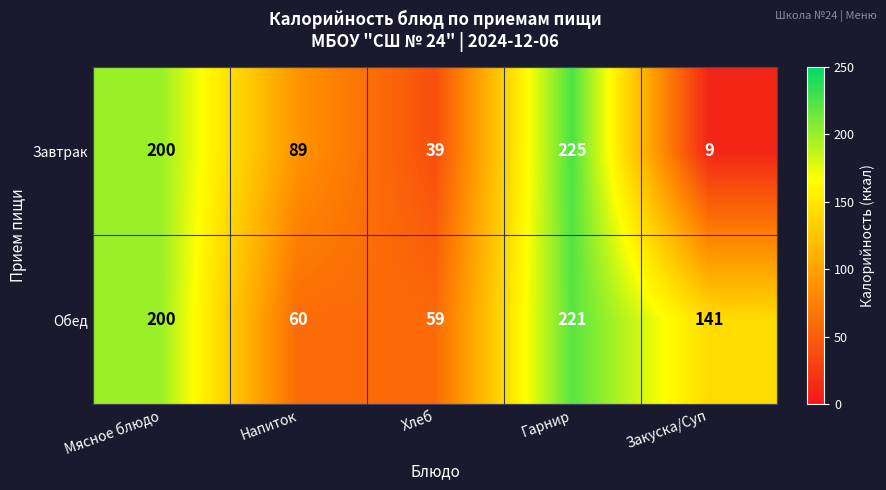

How many series are shown in this chart?

2